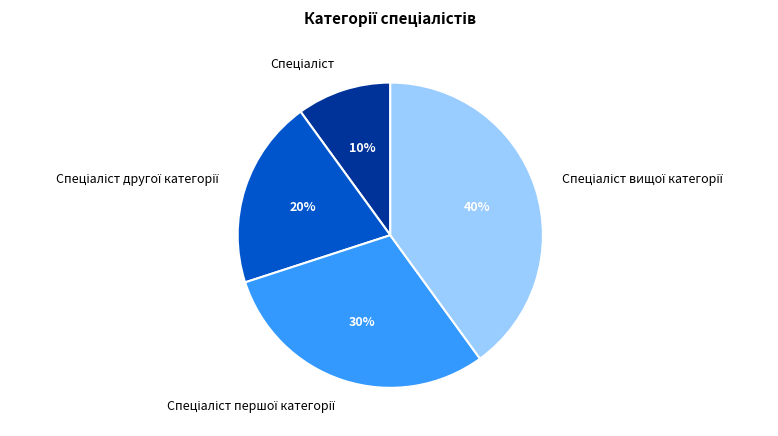

Is there a majority slice in this chart?

No